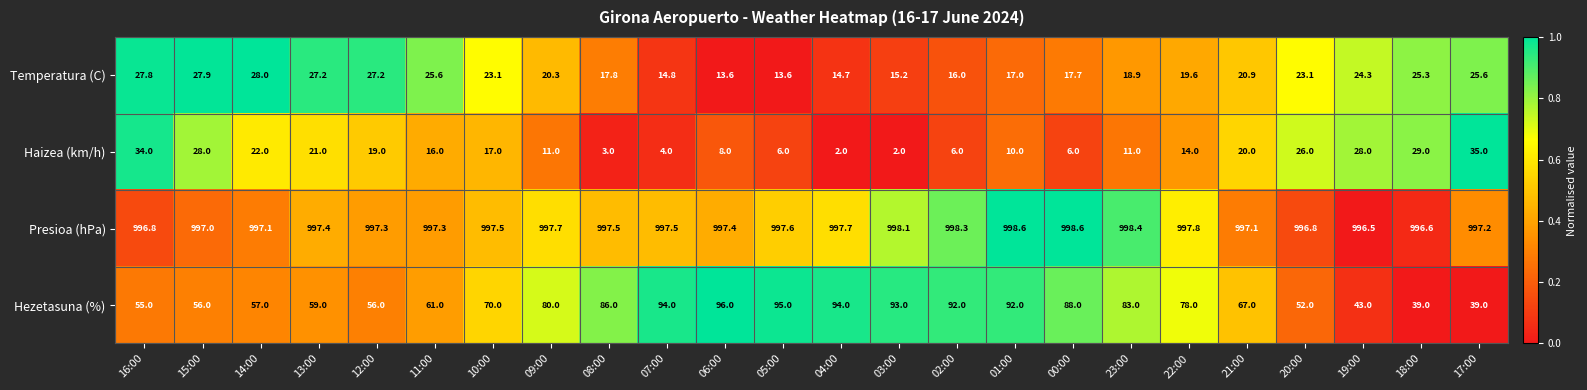

The Presioa (hPa) series shows 998.1 at 03:00. True or false?

True